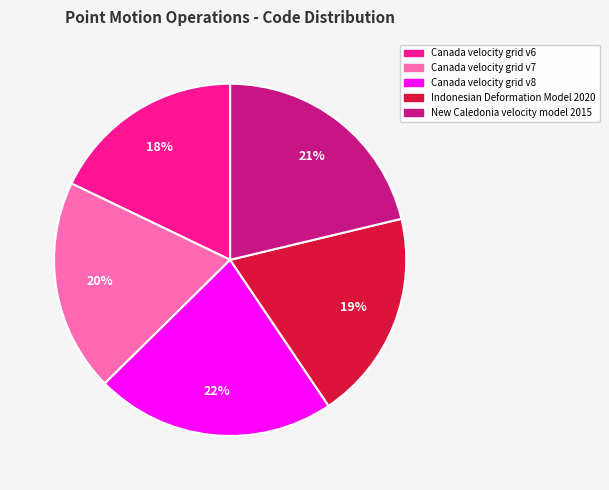

What percentage is the Canada velocity grid v8 slice, to the nearest percent?

22%